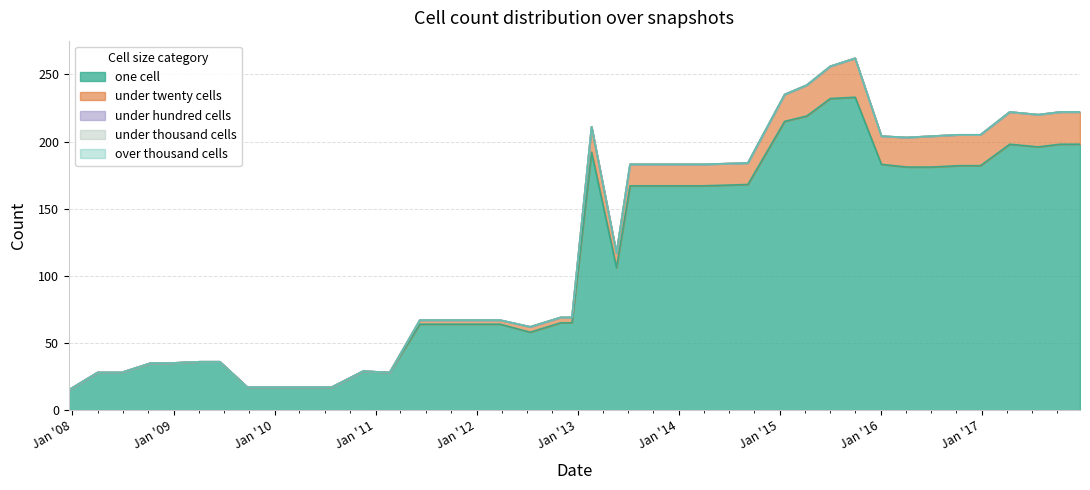

The under_twenty_cells series shows 35 at 2017-10-12. True or false?

False